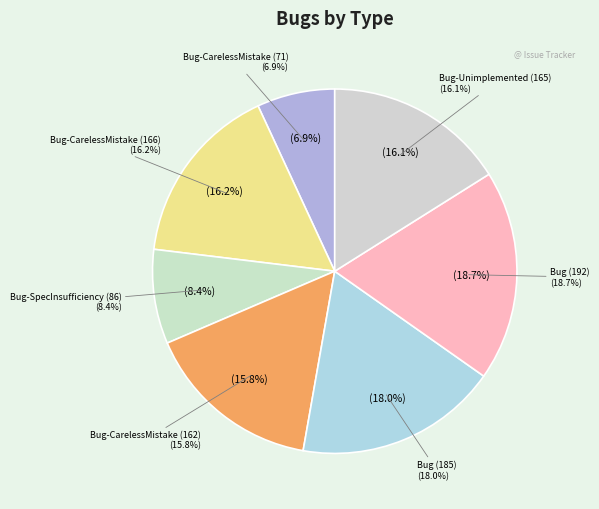

To the nearest percent, what percentage of the pie is バグ（未実装）?

16%